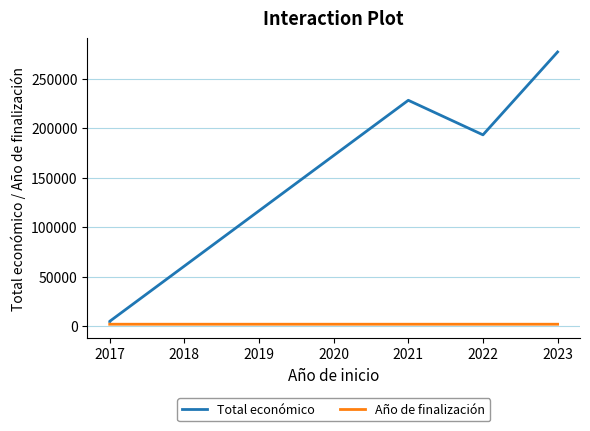

What are all the series names shown in the legend?

Total económico, Año de finalización